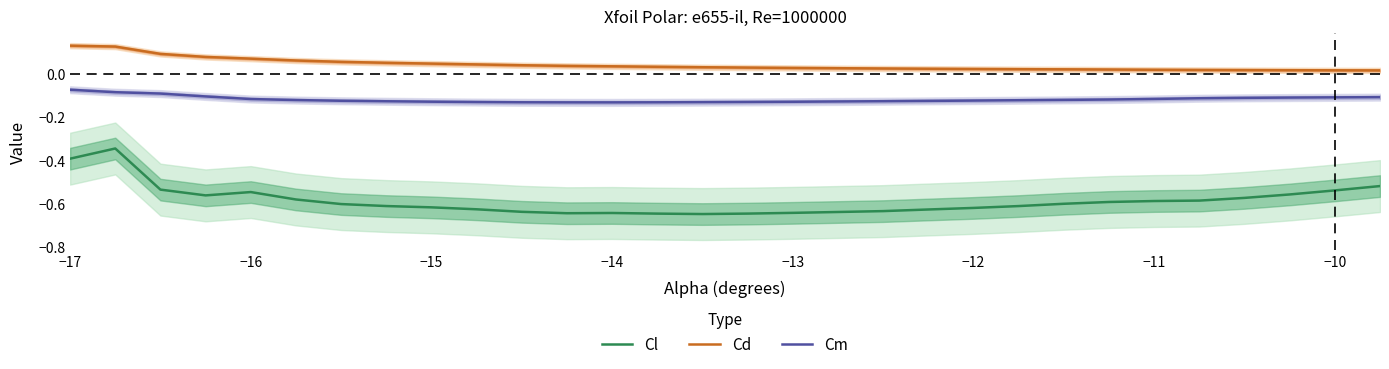

True or false: Cd and Cm intersect in this chart.

False